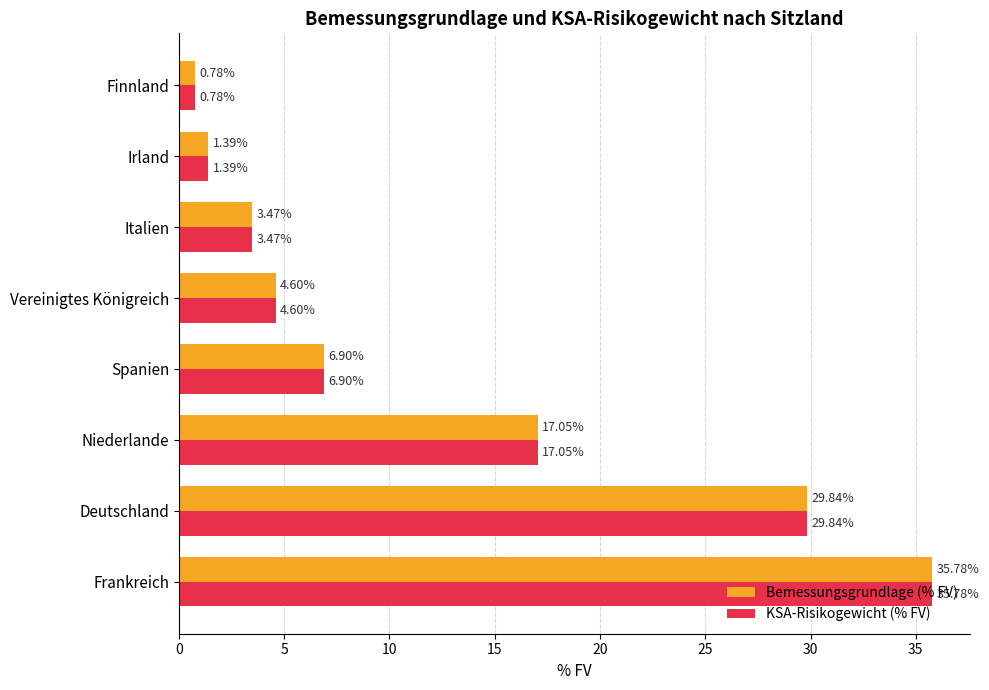

Rank the categories by Bemessungsgrundlage (% FV) value from highest to lowest.

Frankreich, Deutschland, Niederlande, Spanien, Vereinigtes Königreich, Italien, Irland, Finnland